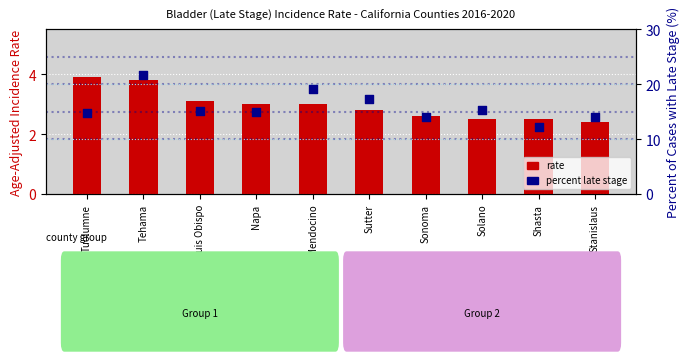

Which series has the largest Y range (max minus min)?

Percent Late Stage